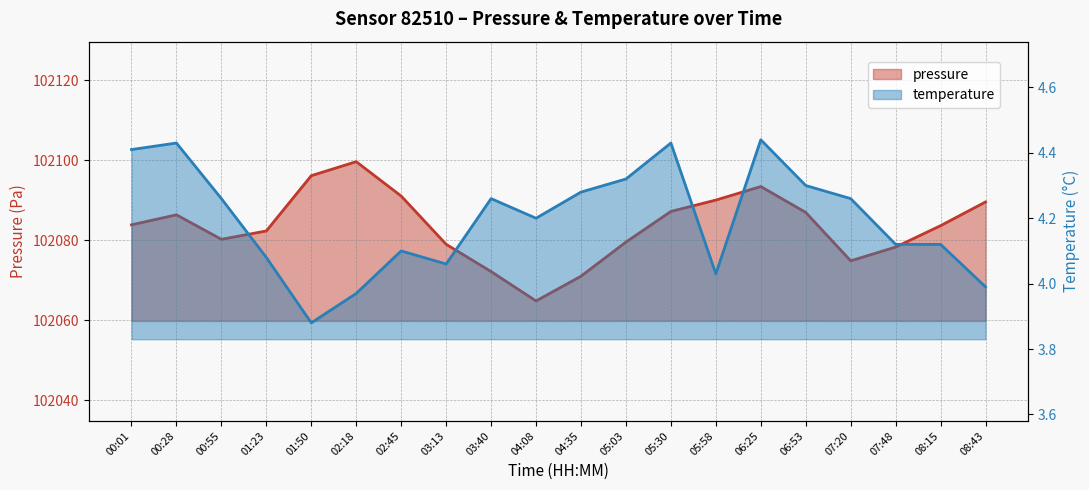

What is the label of the 1st point from the left?

00:01